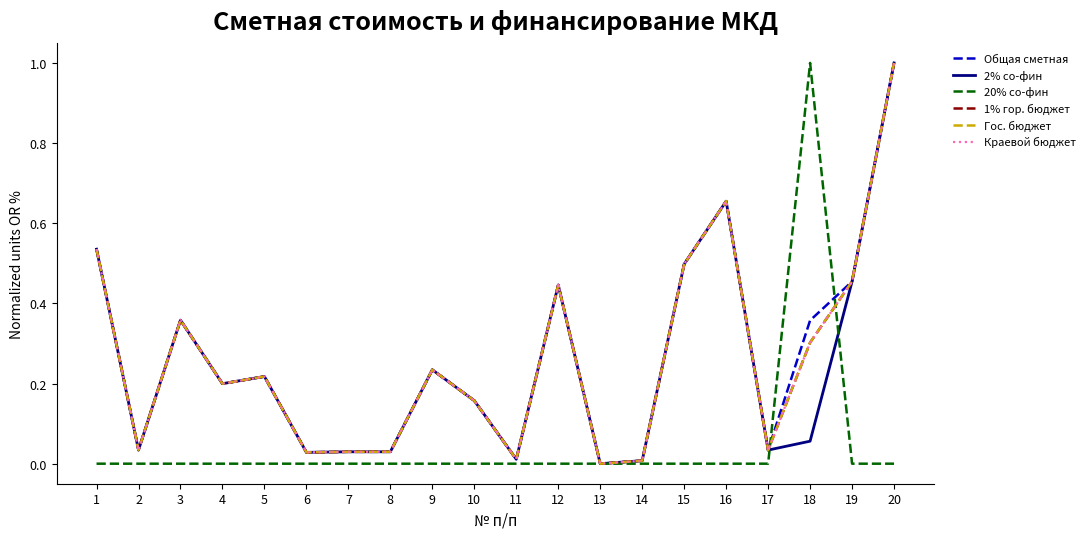

Is this an area chart (filled region under the line)?

No